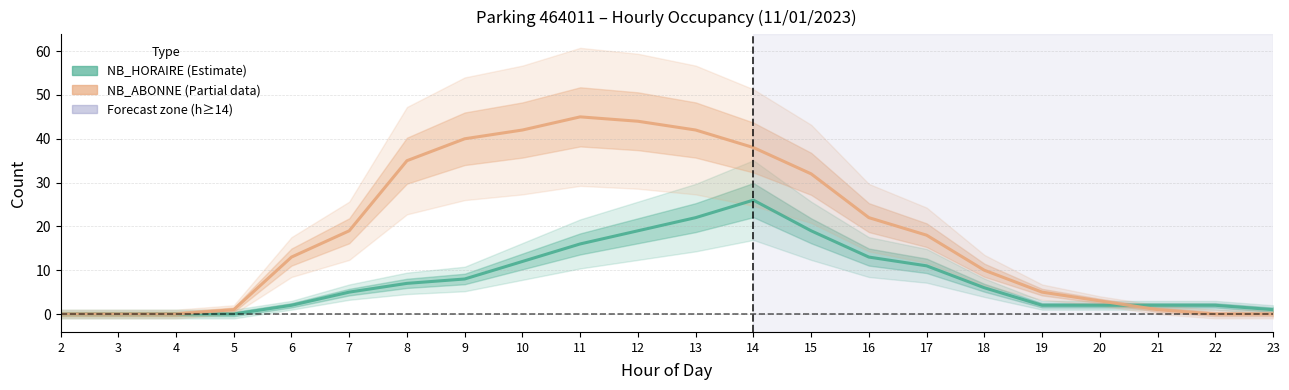

List the series in order of their overall mean, highest first.

NB_ABONNE, NB_HORAIRE